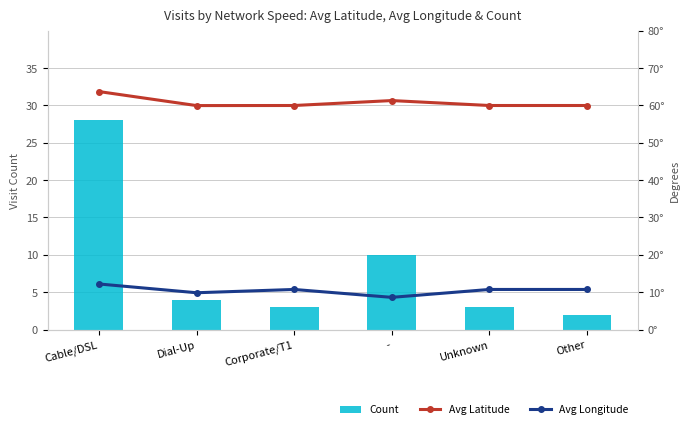

Count the number of data series in this chart.

3